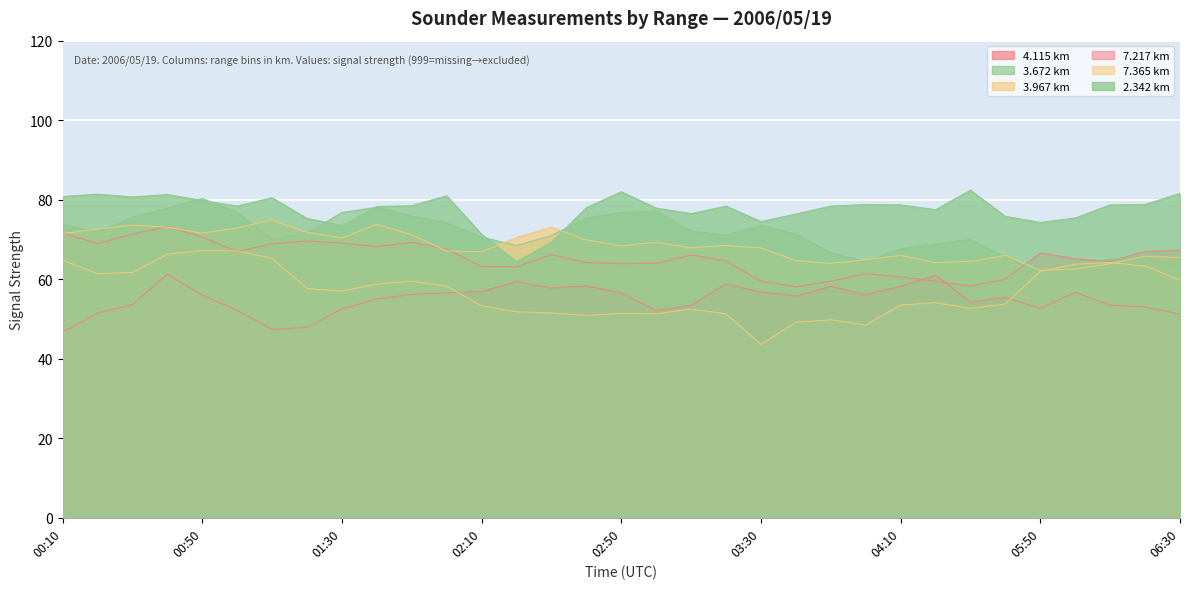

Is it true that 4.115 equals 64.6 at 2006/05/19 03:20?

True